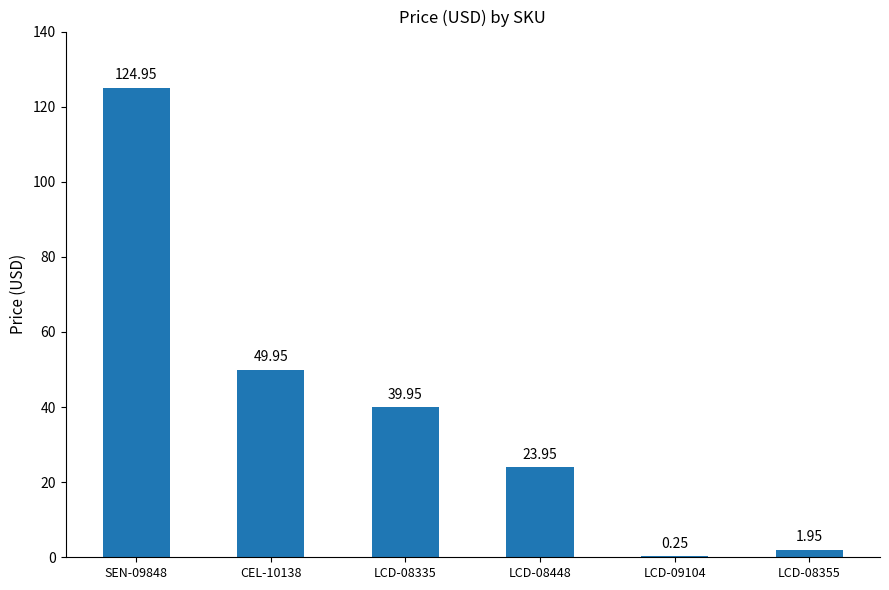

What is the sum of all values?

241.0